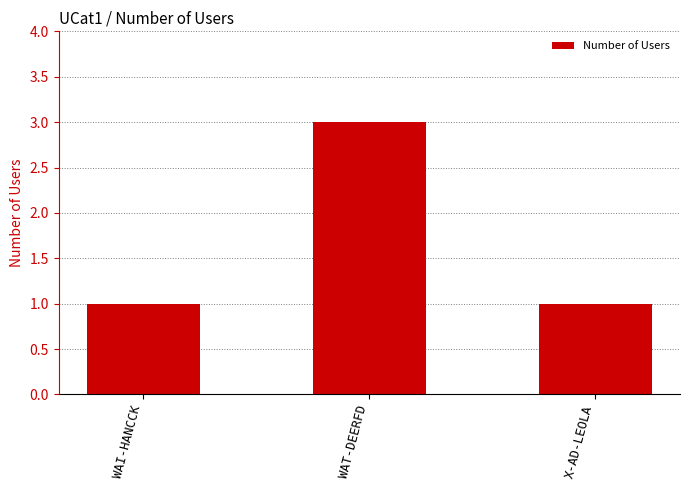

Is it true that the value at WAT-DEERFD is 3?

True